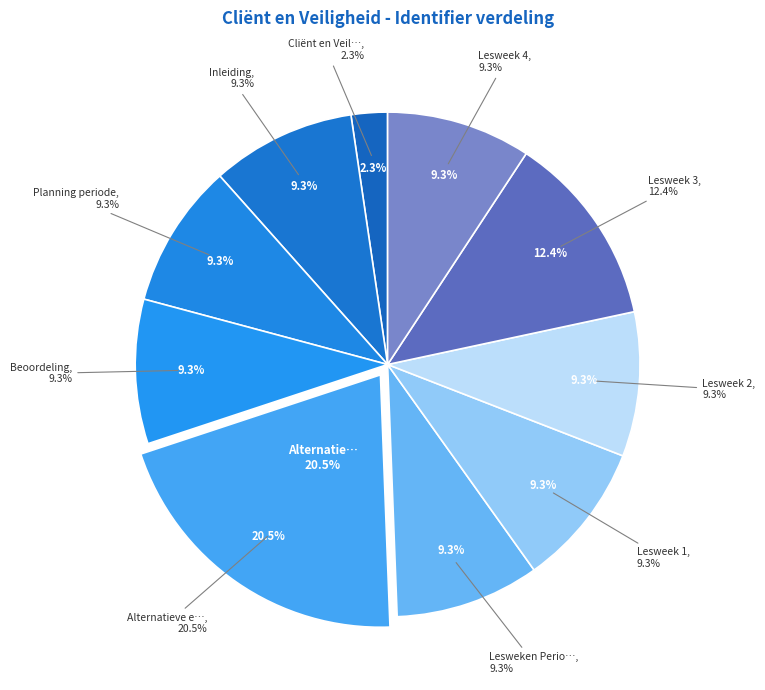

What percentage is the Lesweek 1 slice, to the nearest percent?

9%